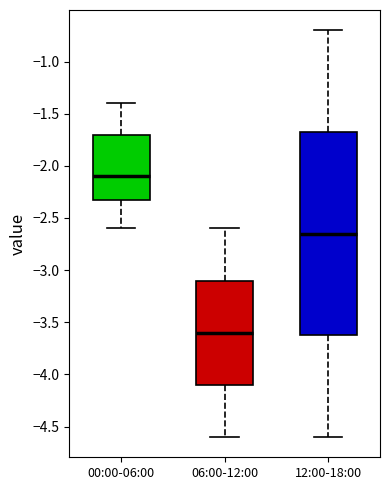

Which box's median line is the highest?

00:00-06:00